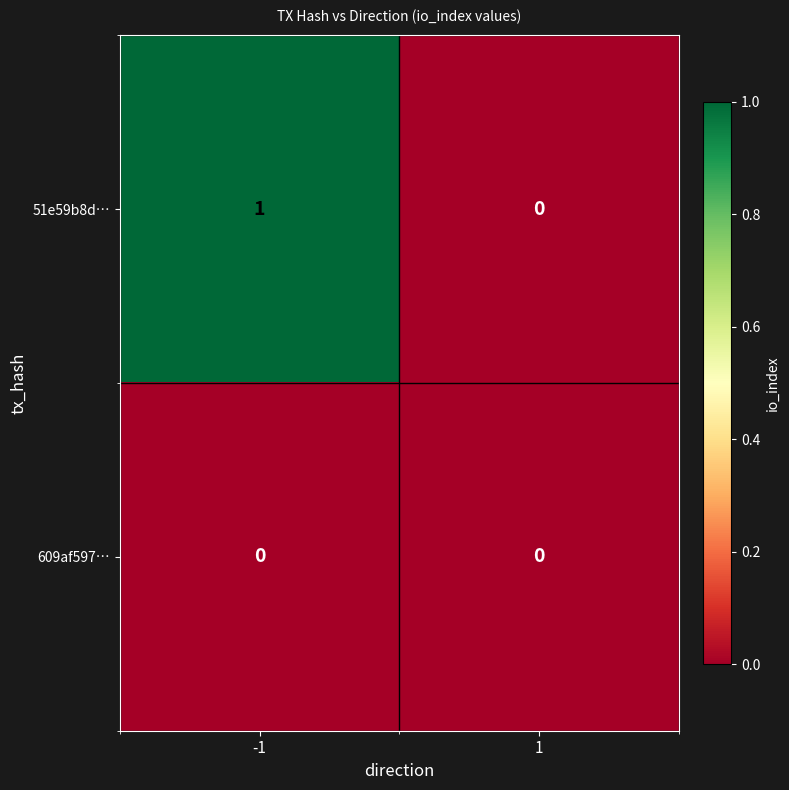

Reading right to left, list all the values displayed in this chart.

51e59b8d…: 1=0	-1=1
609af597…: 1=0	-1=0